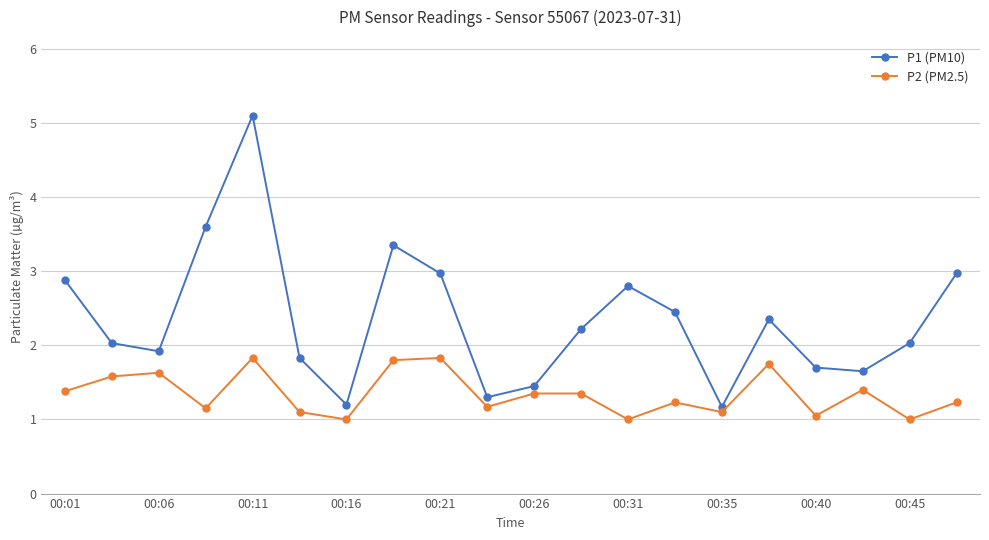

Which series has the largest total across all categories?

P1 (PM10)